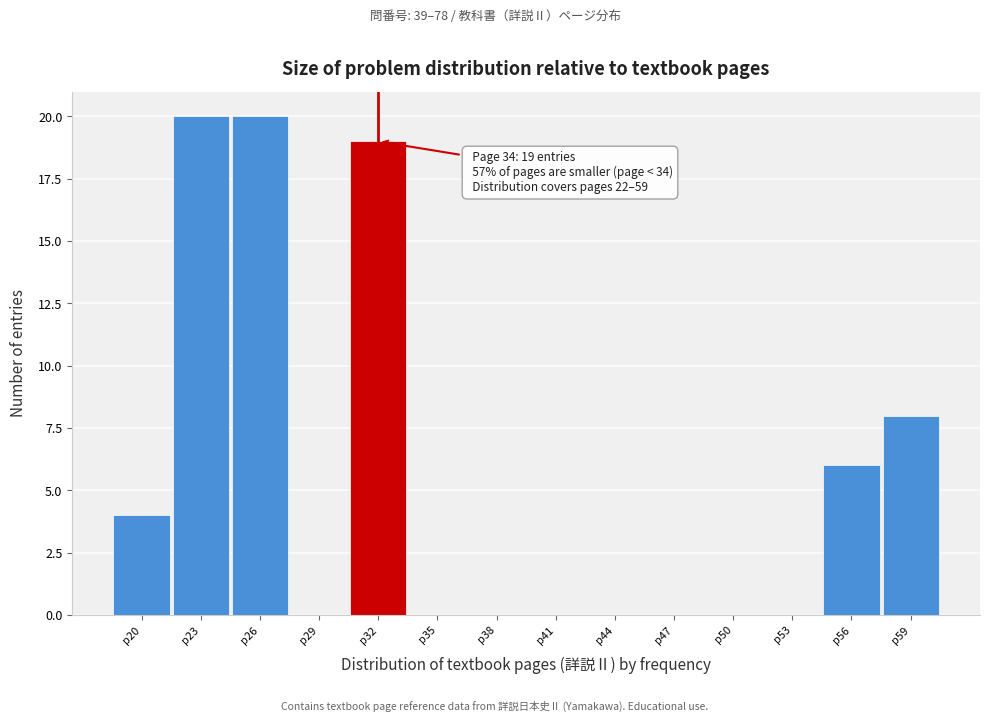

Is it true that the value at p47 is 6?

False